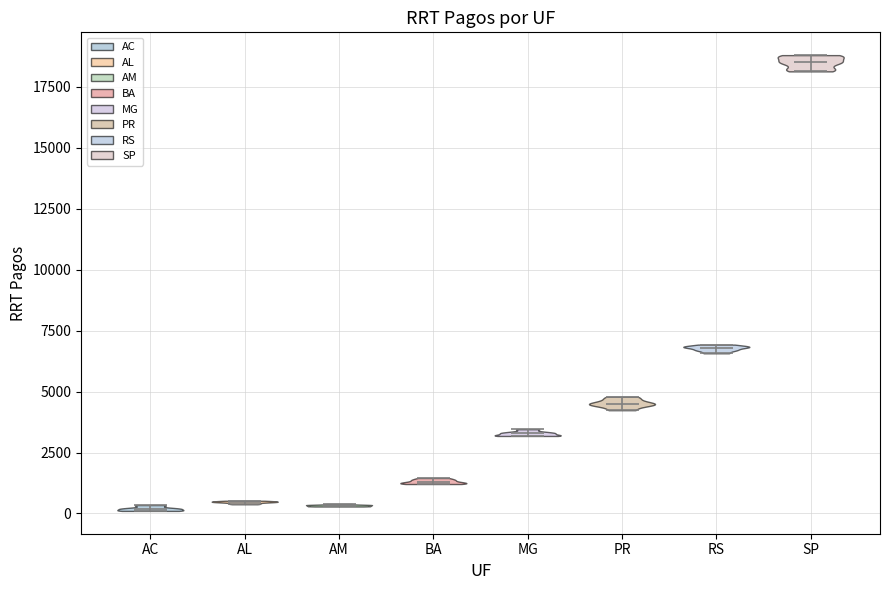

Reading left to right, read every violin against the y-axis: where its median line is, and the lowest and highest points it reaches. The values are not printed on the chart, so give them approximately, as read against the axis.

AC: median line 0, lowest point 0, highest point 500
AL: median line 500, lowest point 500, highest point 500
AM: median line 500, lowest point 500, highest point 500
BA: median line 1500, lowest point 1000, highest point 1500
MG: median line 3500, lowest point 3000, highest point 3500
PR: median line 4500, lowest point 4000, highest point 5000
RS: median line 7000, lowest point 6500, highest point 7000
SP: median line 18500, lowest point 18000, highest point 19000